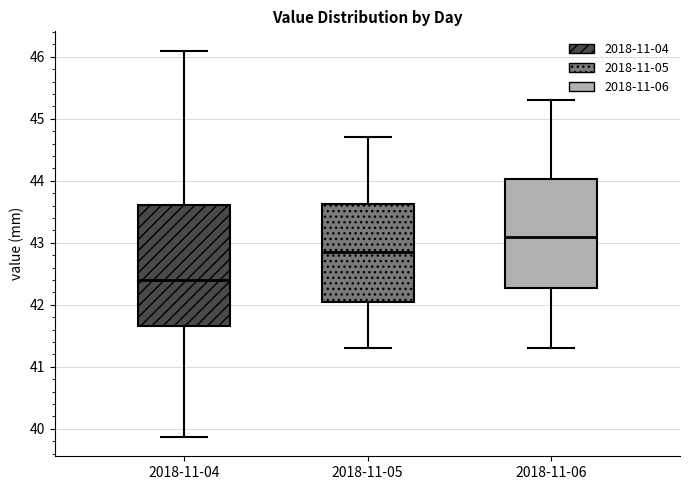

Which box's median line is the highest?

2018-11-06